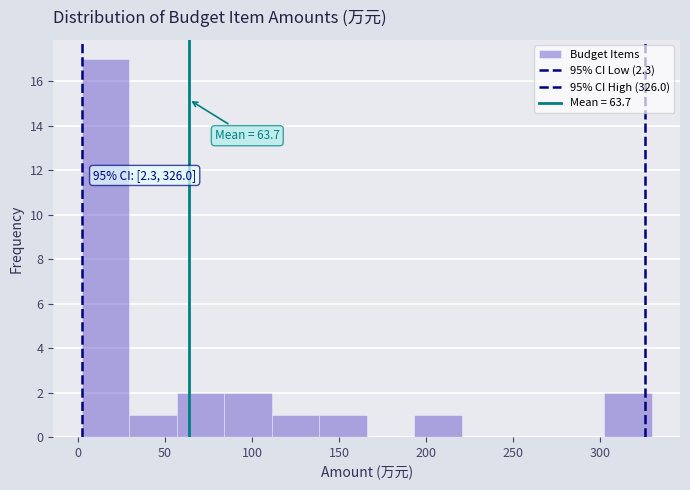

Which range on the x-axis has the tallest bar?

0 to 30